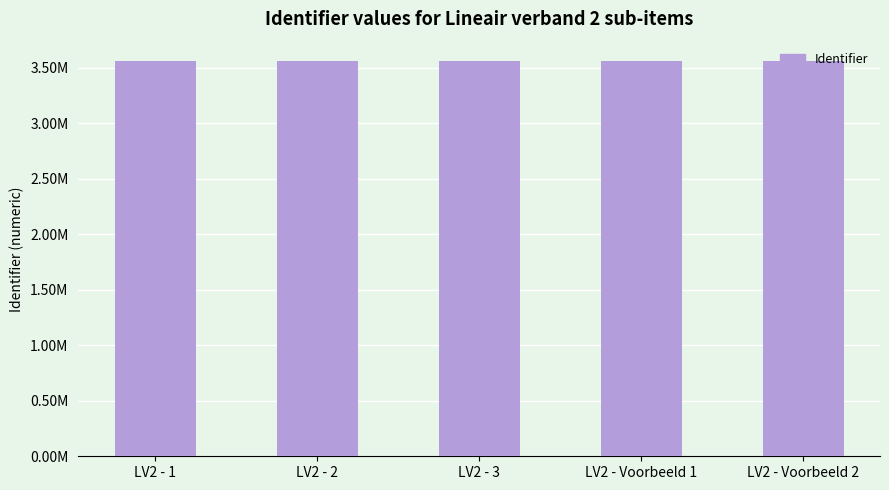

Does the chart contain any negative values?

No